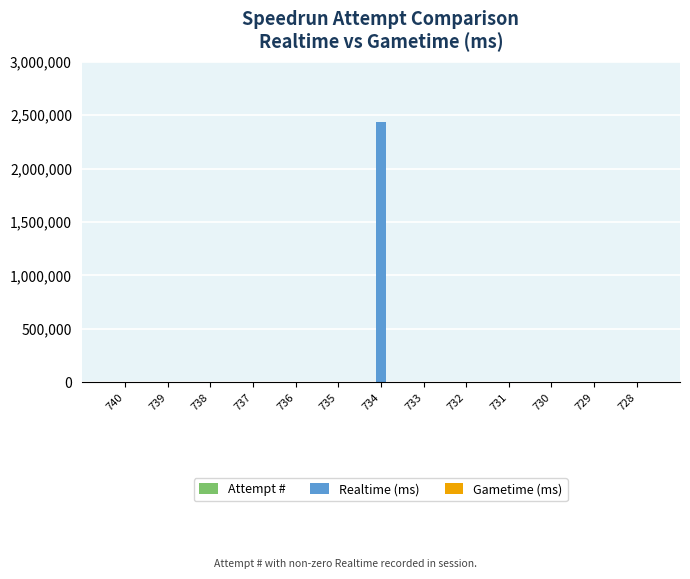

What is the maximum value shown in the chart?

2437991